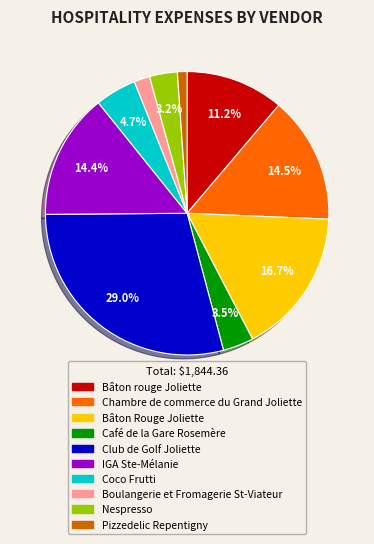

Which has a higher value, Nespresso or Bâton rouge Joliette?

Bâton rouge Joliette